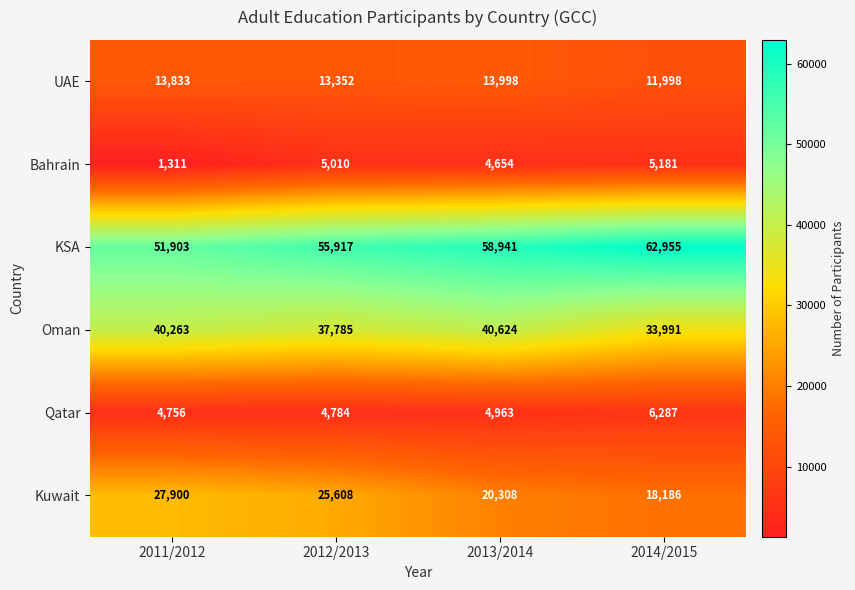

At how many categories does at least one series exceed 54450?

3